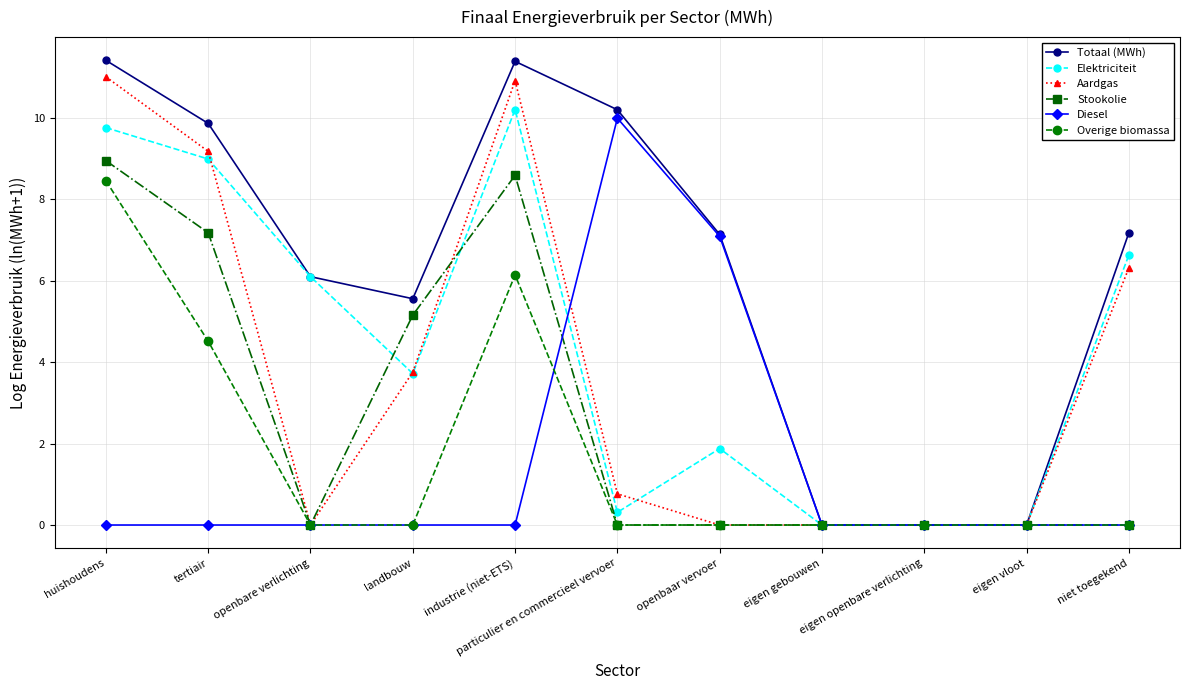

At which category is the sum across all series the highest?

huishoudens